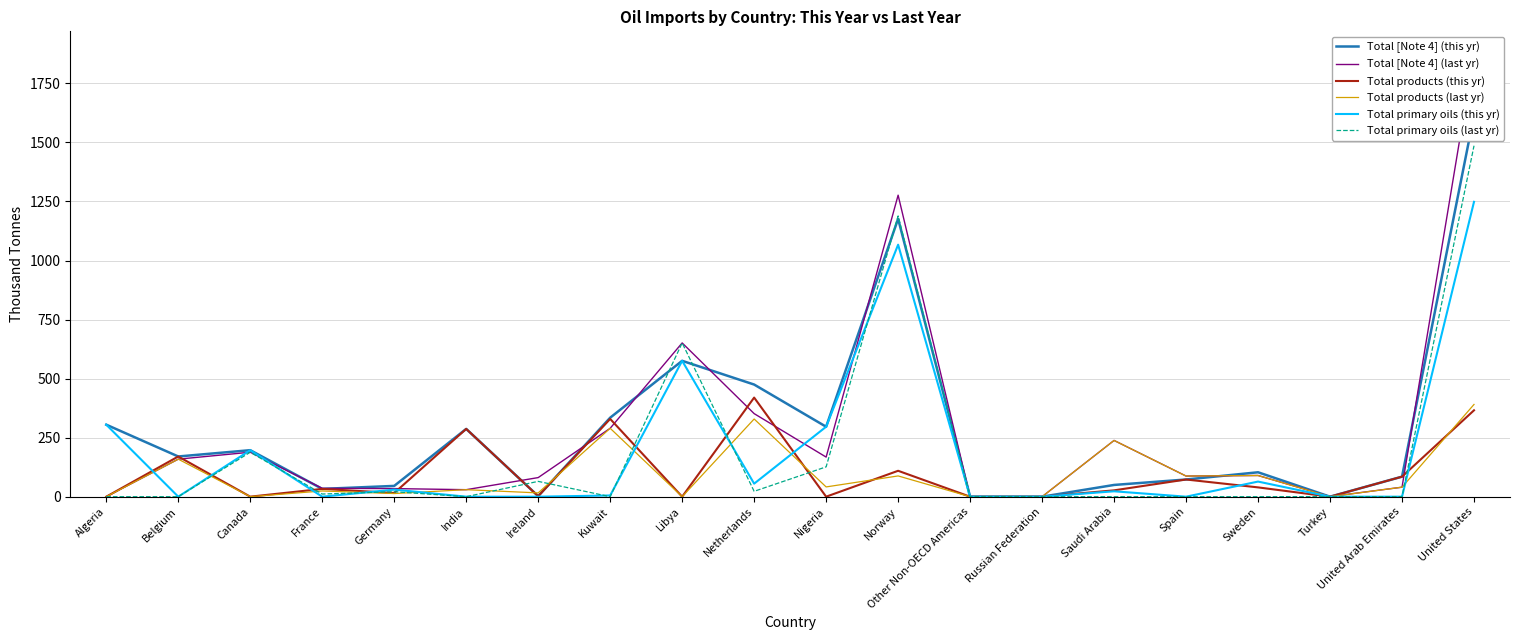

At Russian Federation, list the series in order from largest to smallest.

Total [Note 4] (this yr), Total [Note 4] (last yr), Total products (this yr), Total products (last yr), Total primary oils (this yr), Total primary oils (last yr)